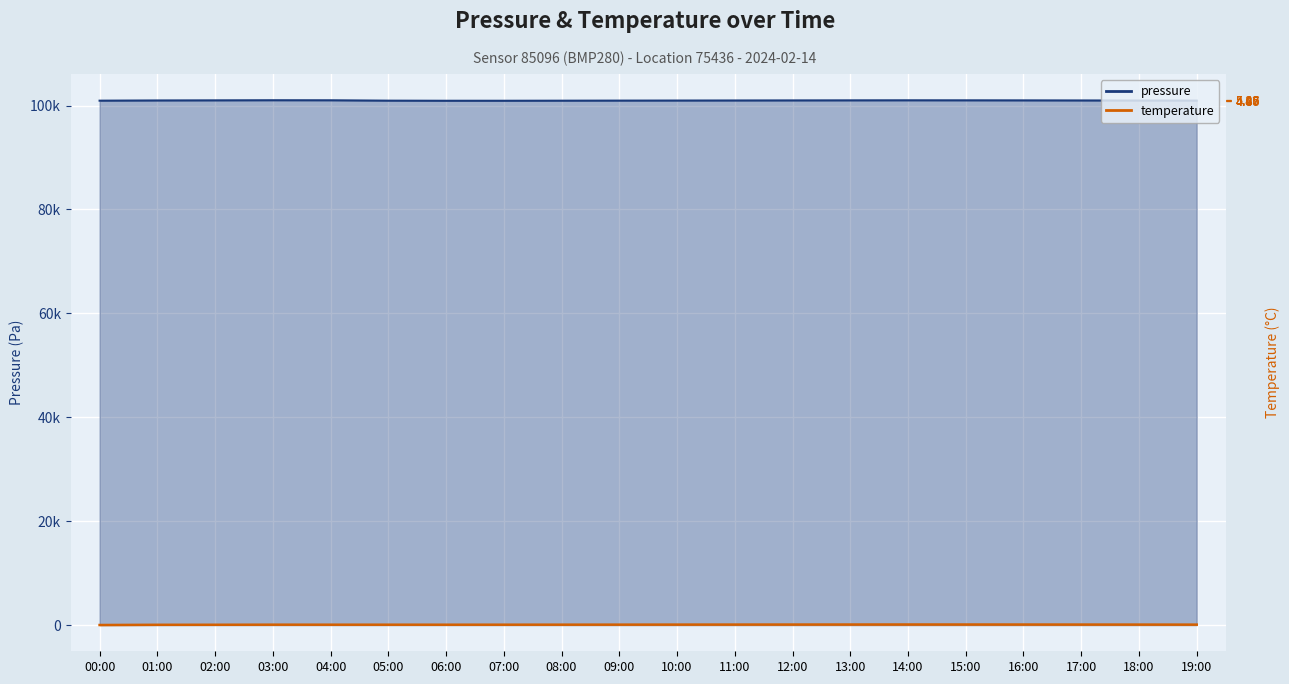

At which category does pressure reach its first local peak?

03:00